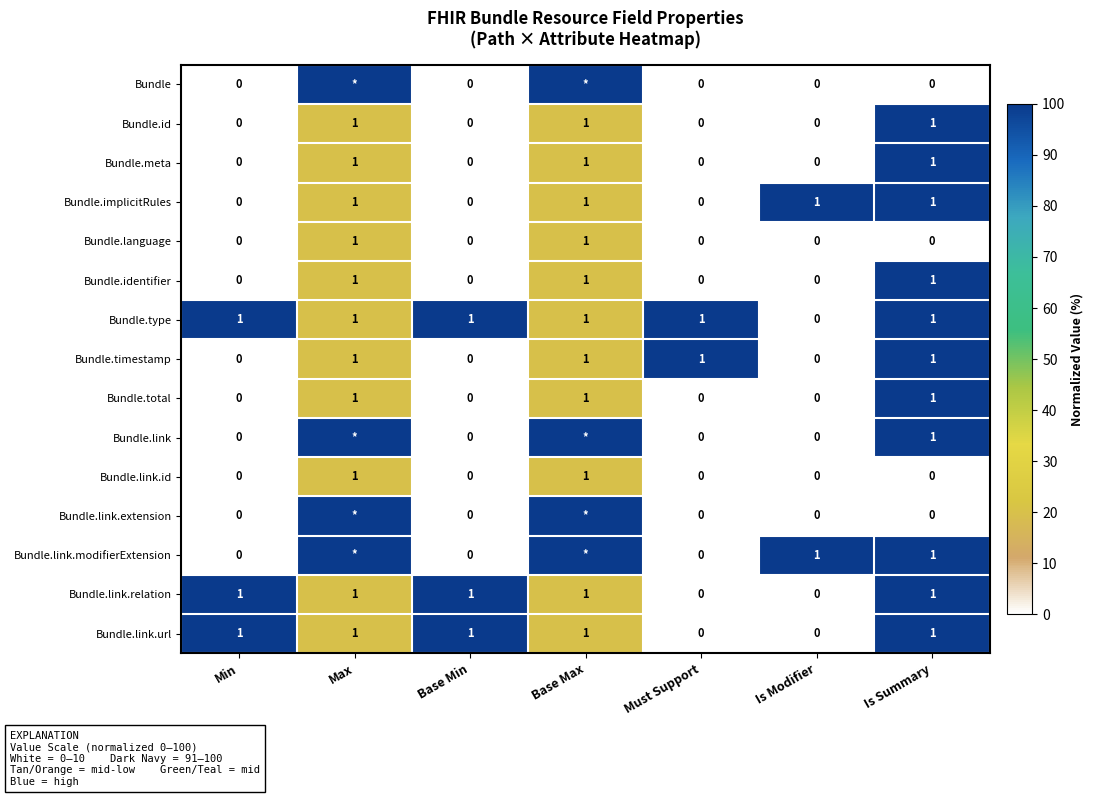

Which has a higher value, Max or Base Max?

Max